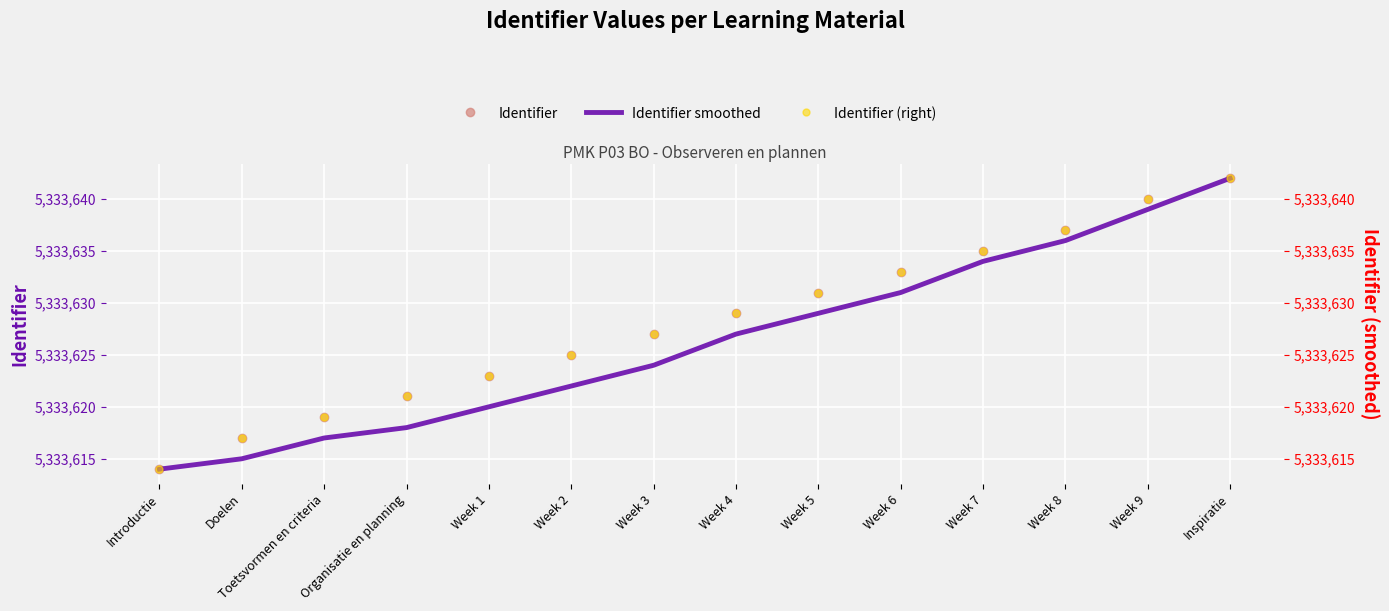

The value of Identifier (right) at Week 1 is 7605372. True or false?

False